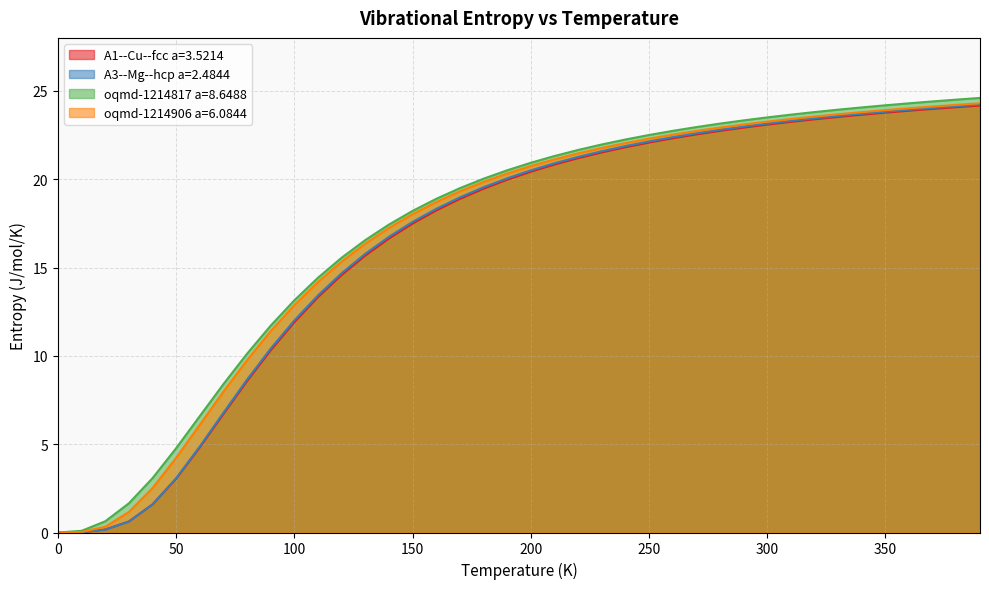

Count the number of categories in the chart.

40